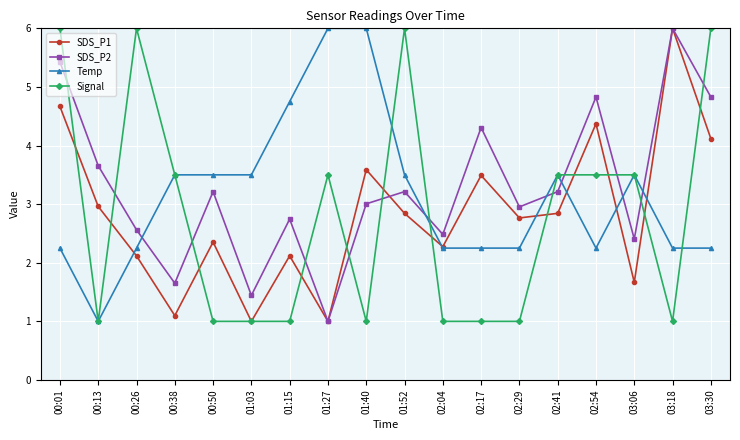

What is the value of the SDS_P1 point at the 14th from the left?

2.8